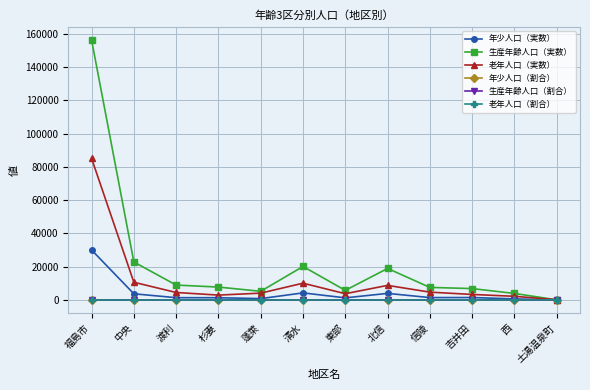

Does the chart display data point markers on the line(s)?

Yes